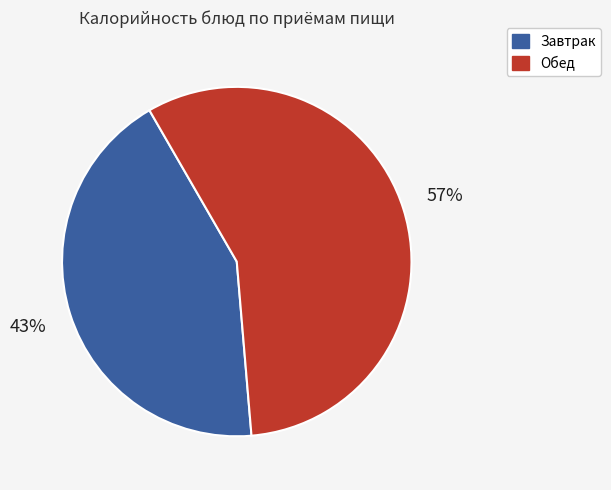

Which category has the biggest portion of the pie?

Обед